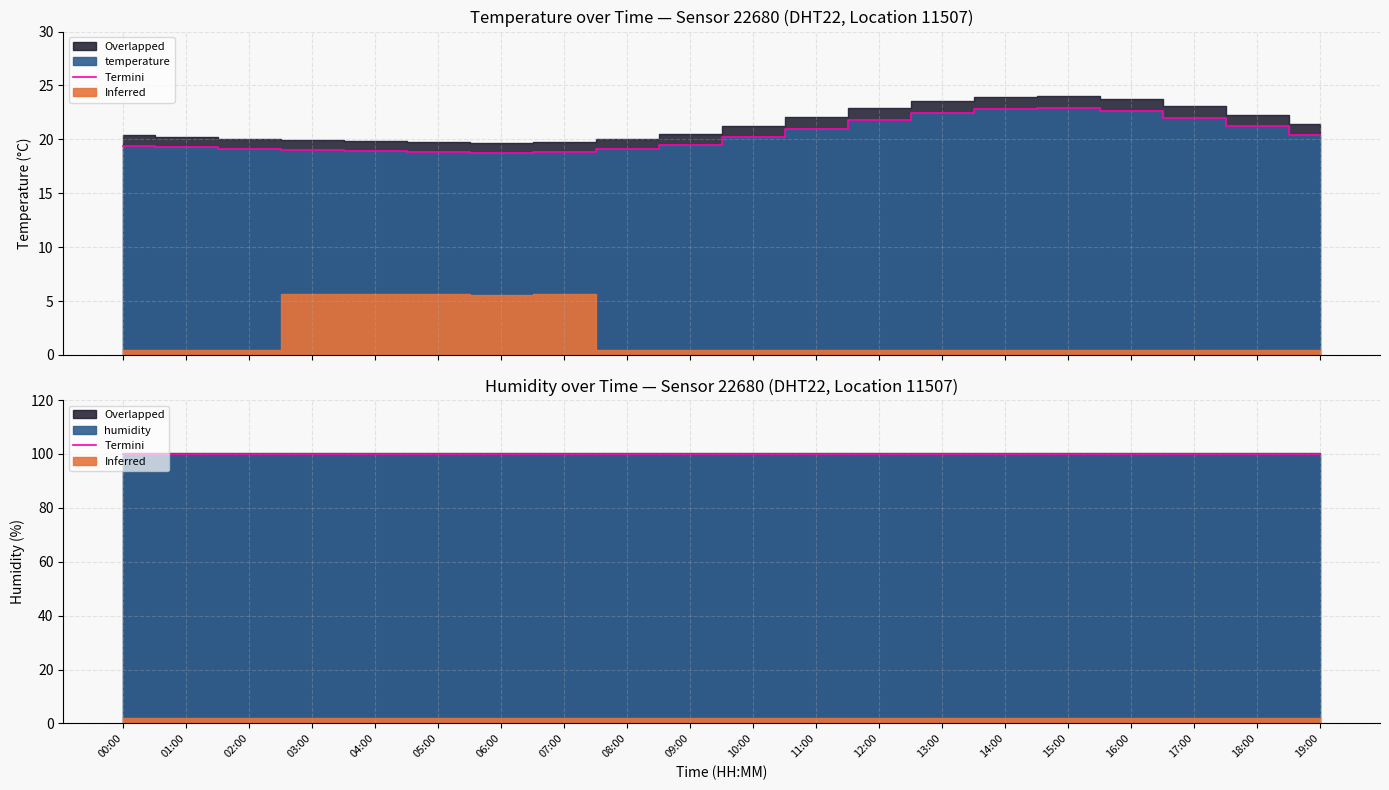

What is the value of the 19th point from the left?

21.2